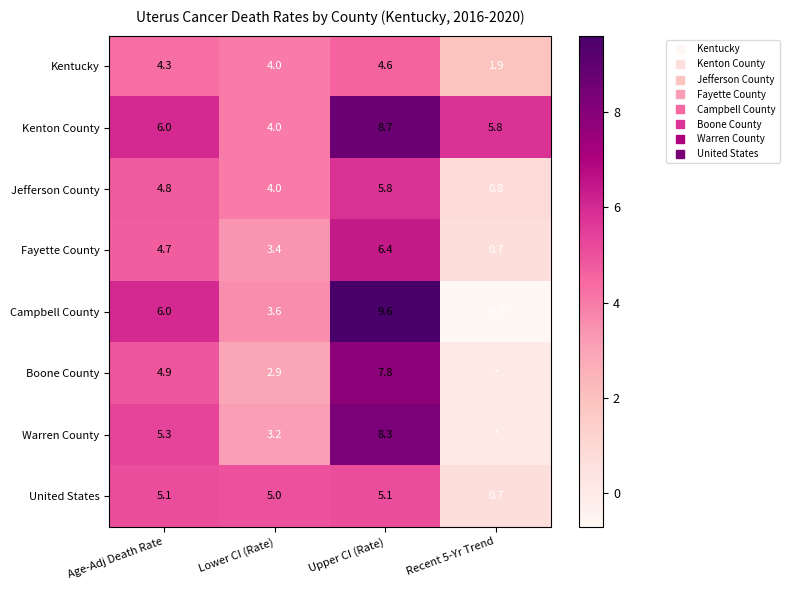

The value of Kentucky at Age-Adj Death Rate is 1.3. True or false?

False